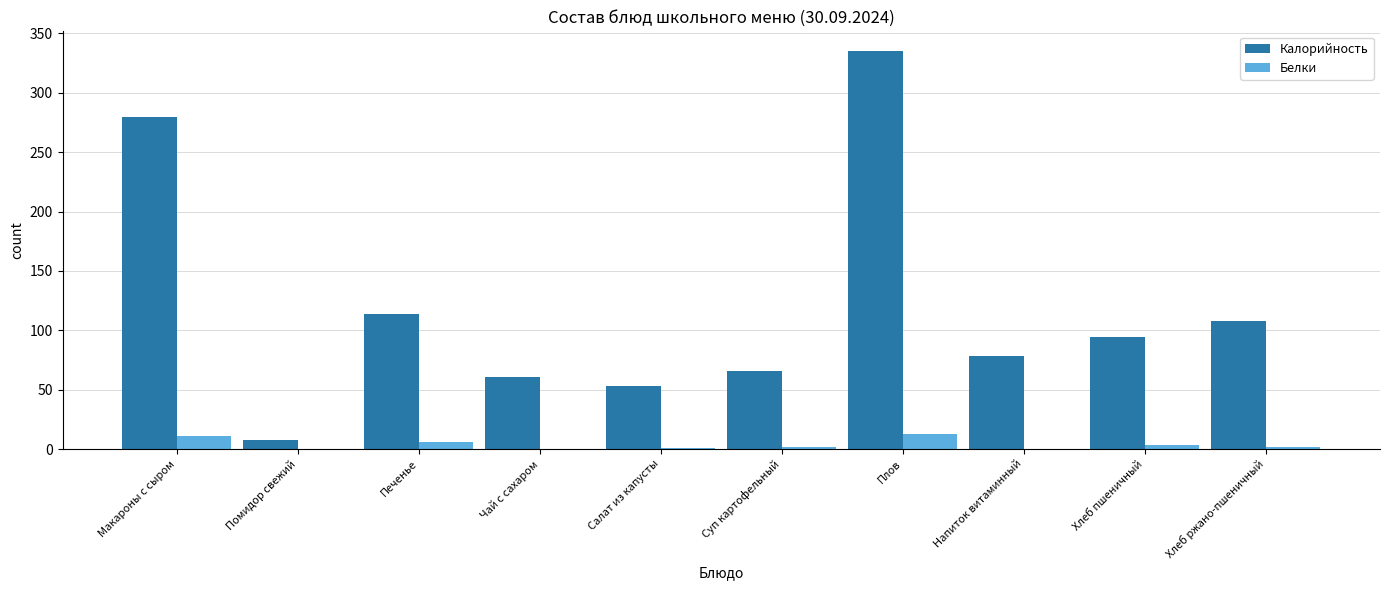

True or false: Белки has a value of 0 at Напиток витаминный.

True